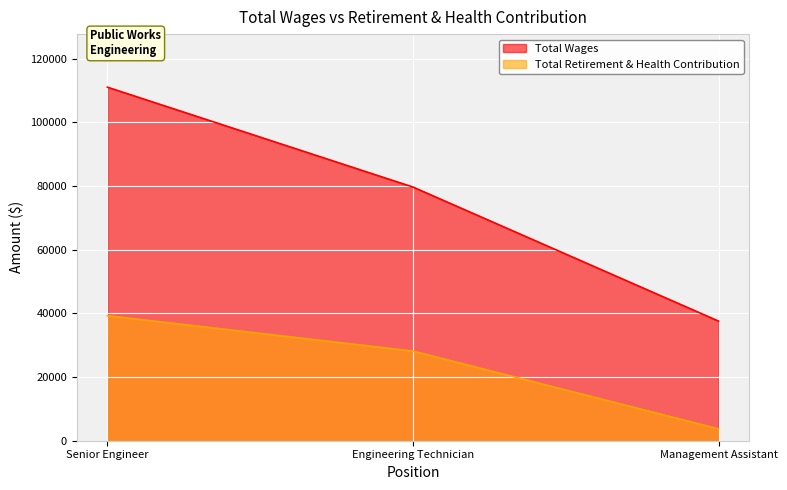

What is the difference between the maximum and minimum values in the Total Retirement & Health Contribution series?

35550